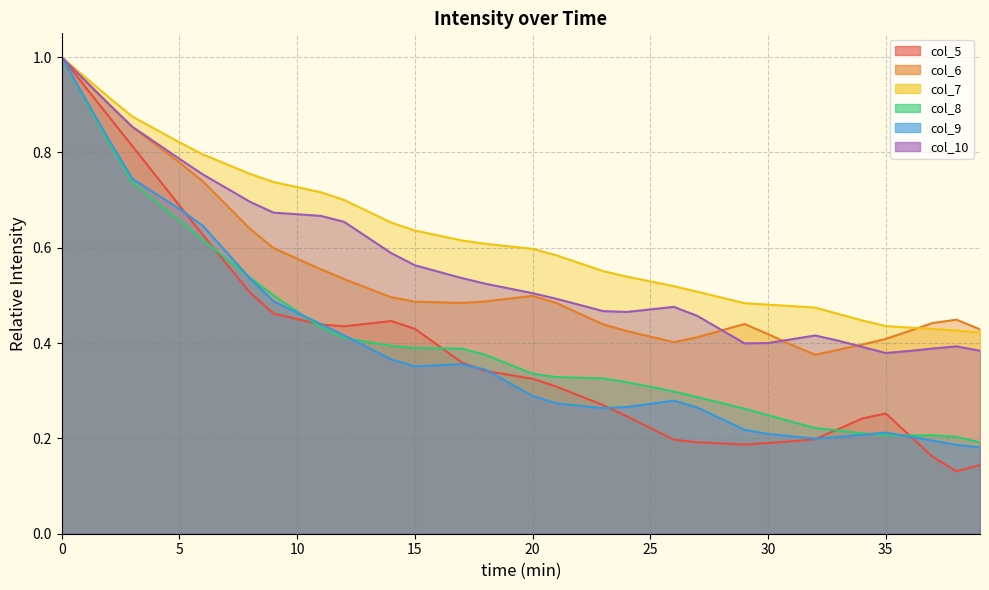

Where is the first local maximum for col_9?

17